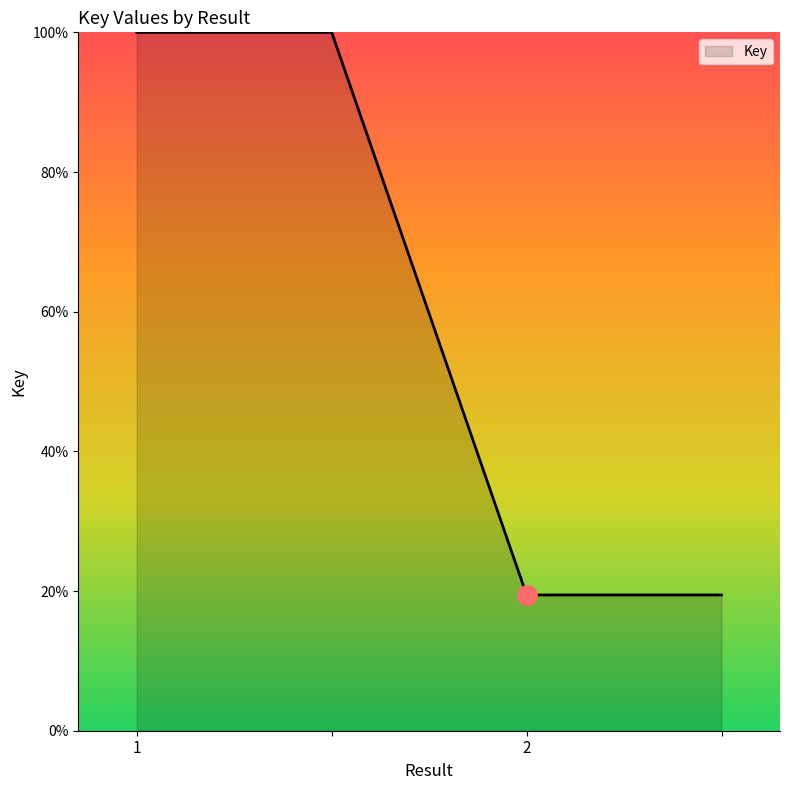

What is the minimum value shown in the chart?

19.4